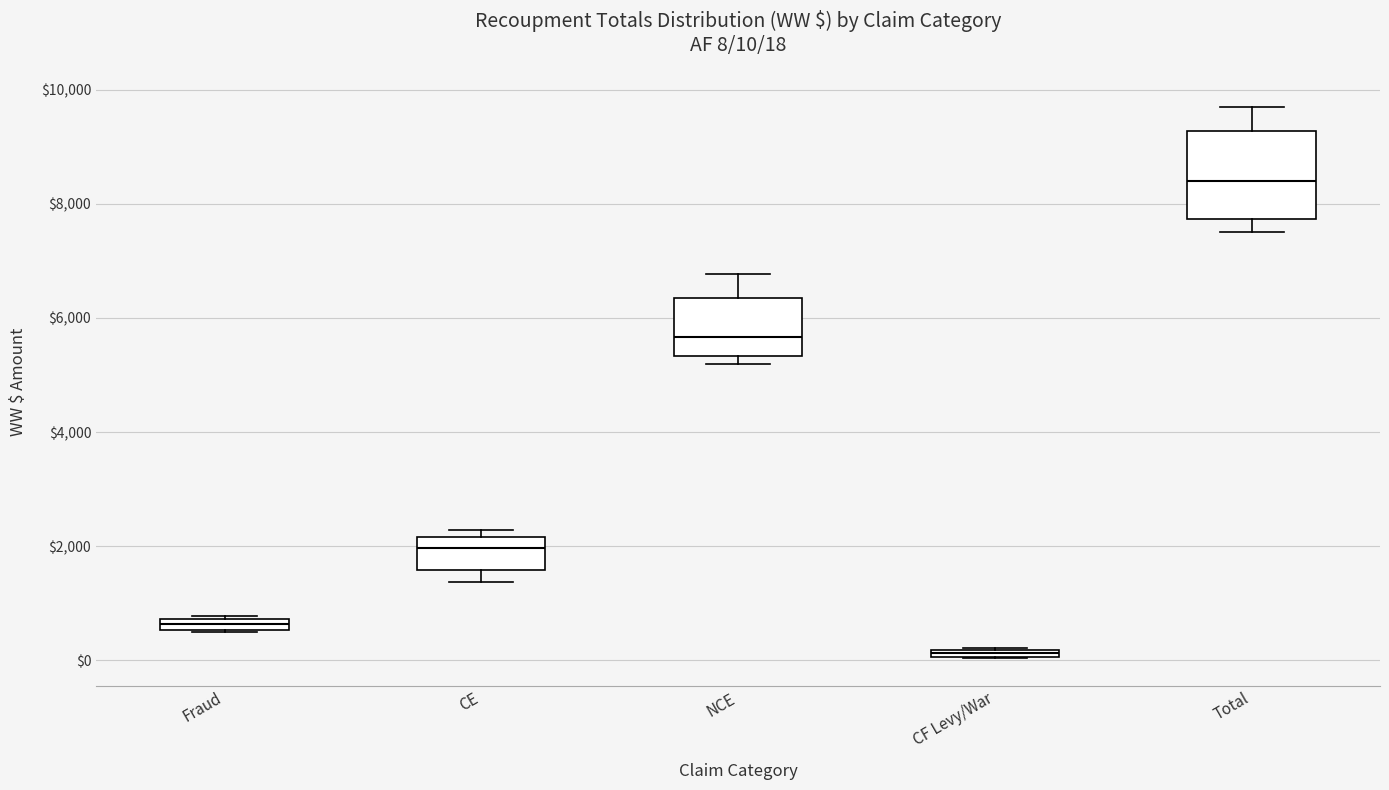

Comparing the boxes themselves (not the whiskers), which one is the tallest?

Total